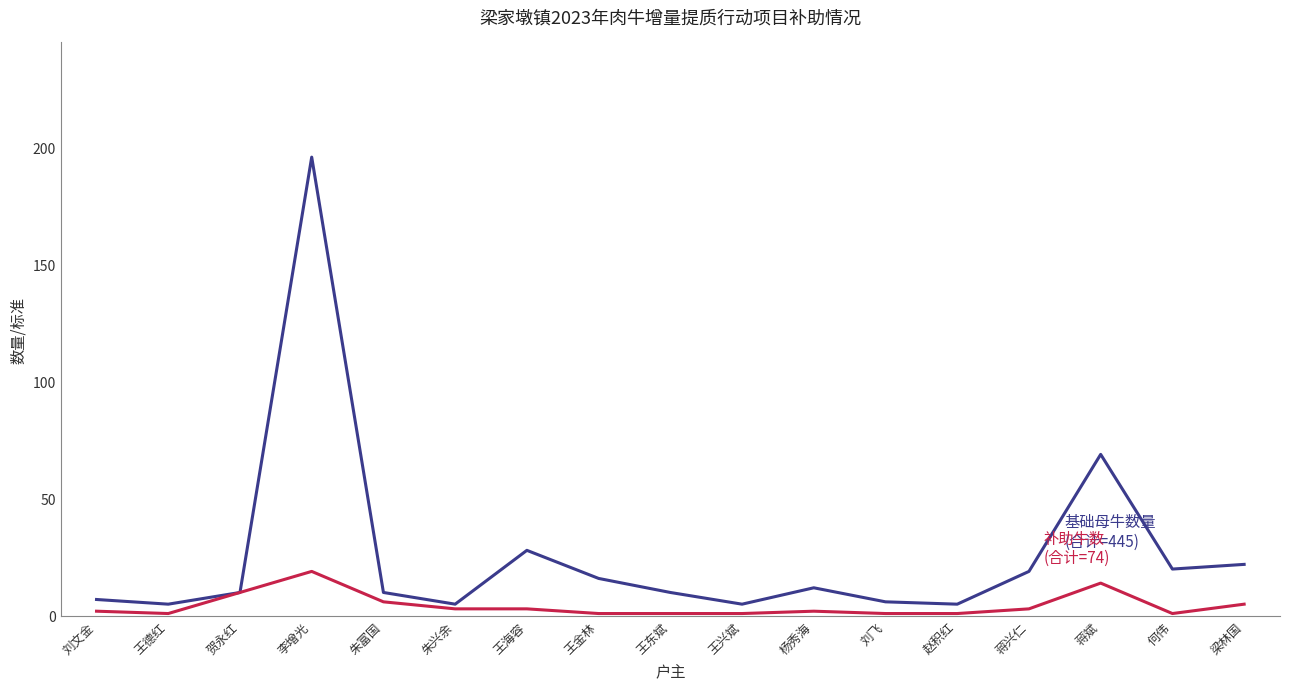

Reading left to right, list all the values displayed in this chart.

基础母牛数量: 刘文金=7	王德红=5	贺永红=10	李增光=196	朱富国=10	朱兴余=5	王海容=28	王金林=16	王东斌=10	王兴斌=5	杨秀海=12	刘飞=6	赵积红=5	蒋兴仁=19	蒋斌=69	何伟=20	梁林国=22
补助牛数: 刘文金=2	王德红=1	贺永红=10	李增光=19	朱富国=6	朱兴余=3	王海容=3	王金林=1	王东斌=1	王兴斌=1	杨秀海=2	刘飞=1	赵积红=1	蒋兴仁=3	蒋斌=14	何伟=1	梁林国=5